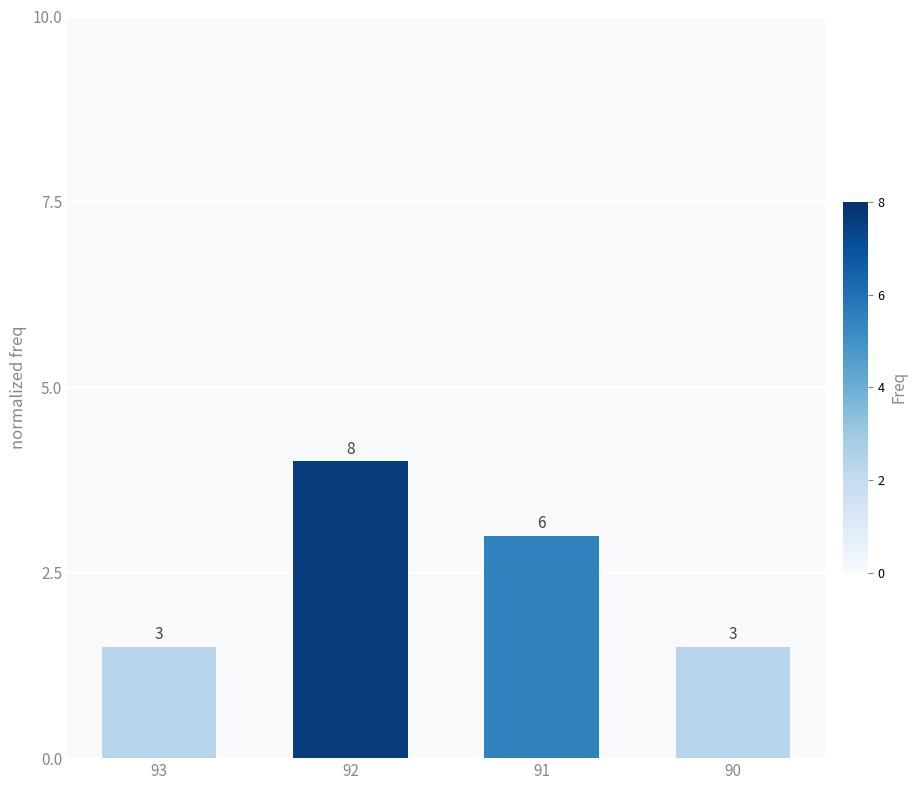

What is the ratio of the value at 92 to the value at 91?

1.3